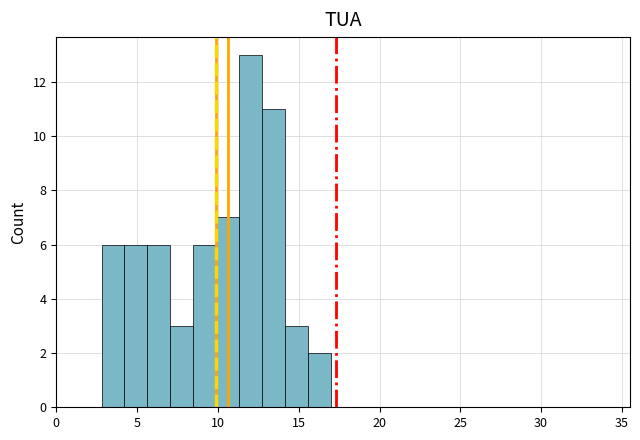

Read against the x-axis, roughly where is the centre of the tallest bar?

12.0